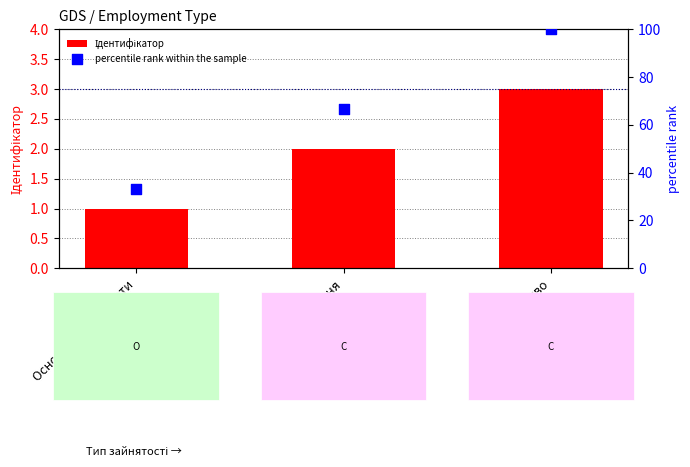

At which category is the sum across all series the highest?

Сумісництво